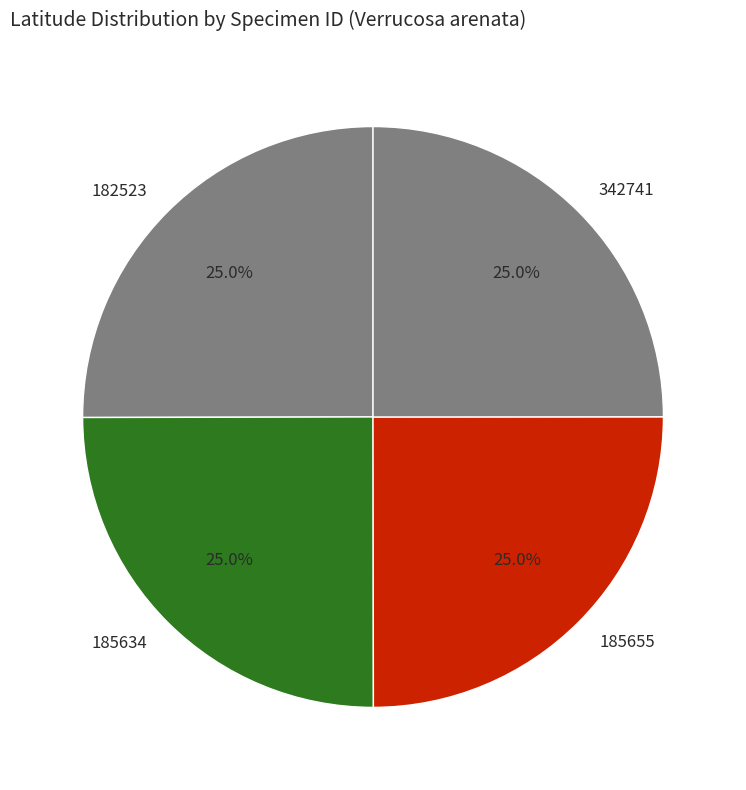

Does any single category account for the majority?

No